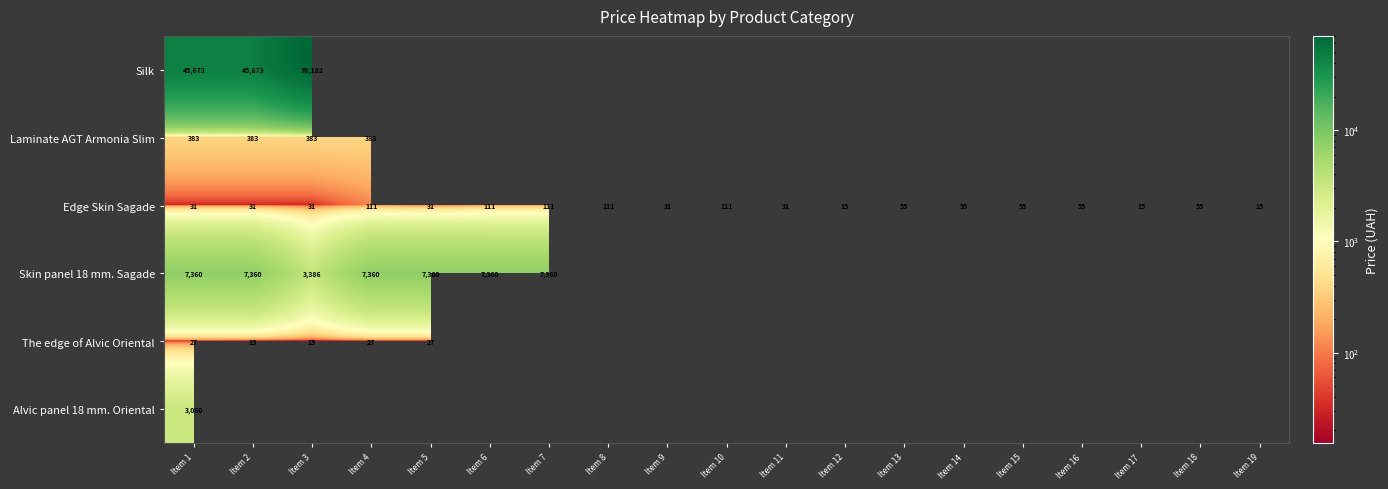

Which series has the widest spread of values?

Silk